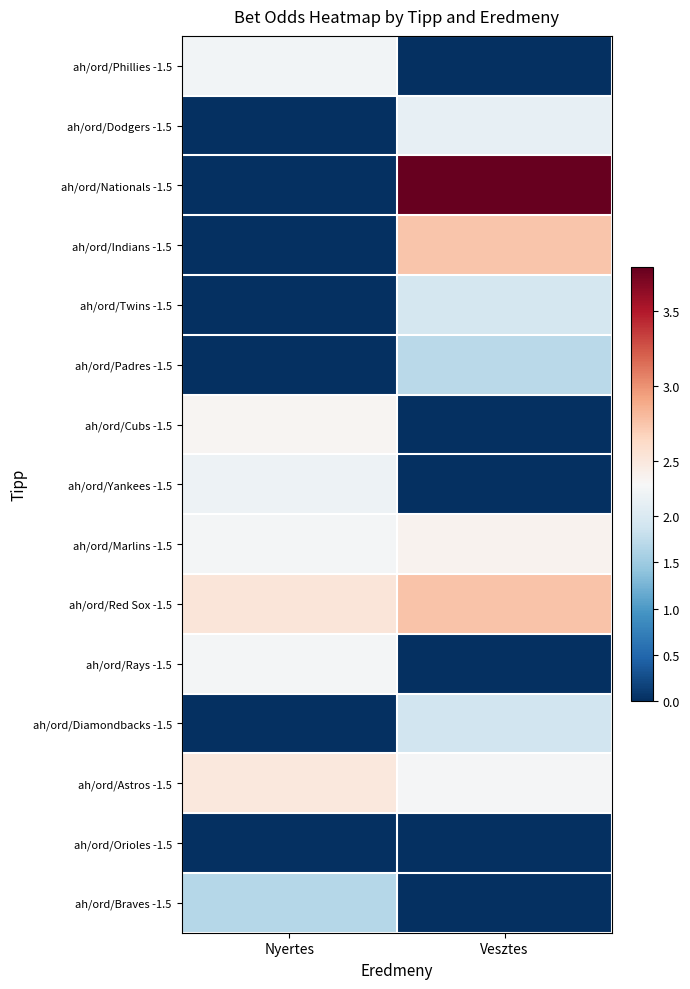

Which has a higher value, Vesztes or Nyertes?

Nyertes